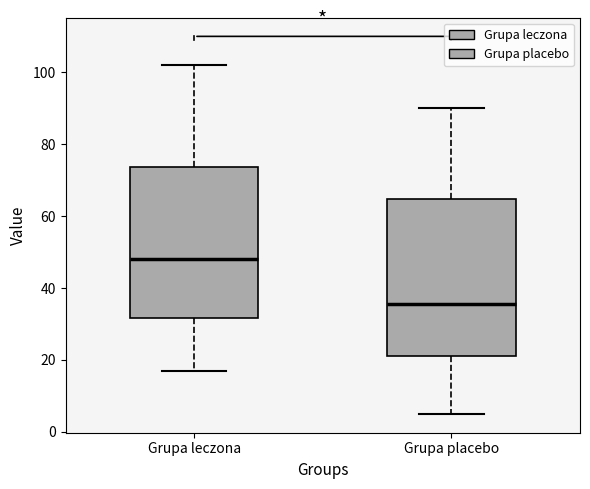

Which box has the highest median line?

Grupa leczona